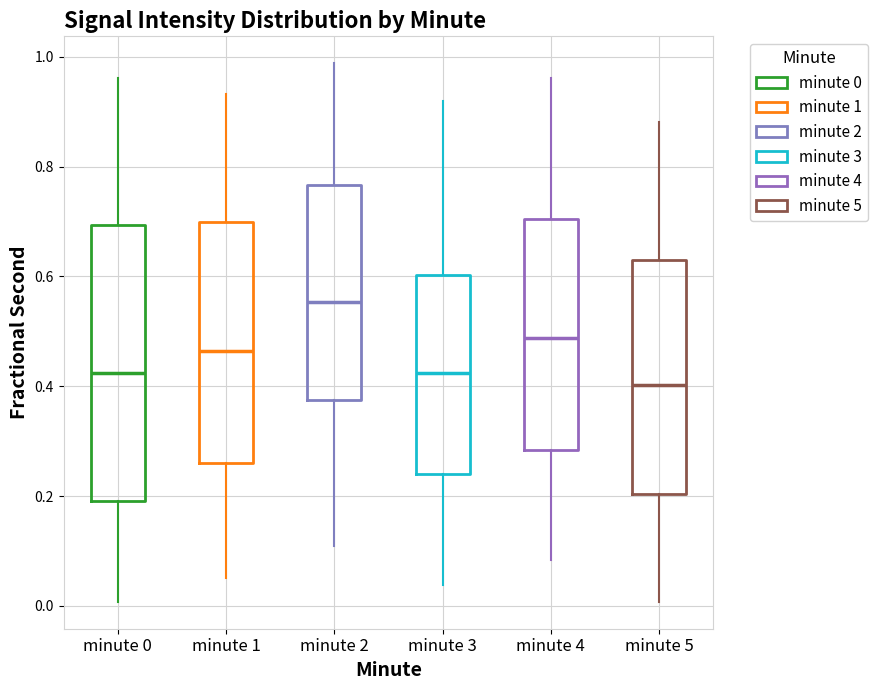

Reading left to right, transcribe this box plot: for each box, give where its median line is, the range the box spans, and where its two whiskers end, as read against the y-axis. The values are not printed on the chart, so give them approximately, as read against the axis.

minute 0: median 0.42, box 0.20 to 0.70, whiskers 0.00 to 0.96
minute 1: median 0.46, box 0.26 to 0.70, whiskers 0.06 to 0.94
minute 2: median 0.56, box 0.38 to 0.76, whiskers 0.10 to 0.98
minute 3: median 0.42, box 0.24 to 0.60, whiskers 0.04 to 0.92
minute 4: median 0.48, box 0.28 to 0.70, whiskers 0.08 to 0.96
minute 5: median 0.40, box 0.20 to 0.62, whiskers 0.00 to 0.88